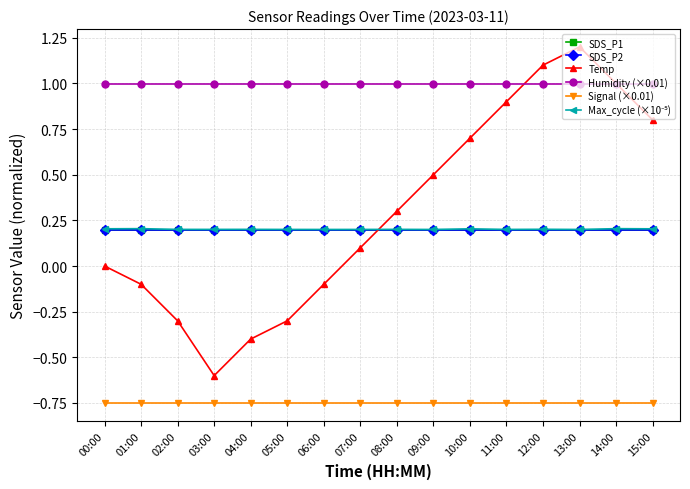

At which label does Temp first exceed 0?

07:00